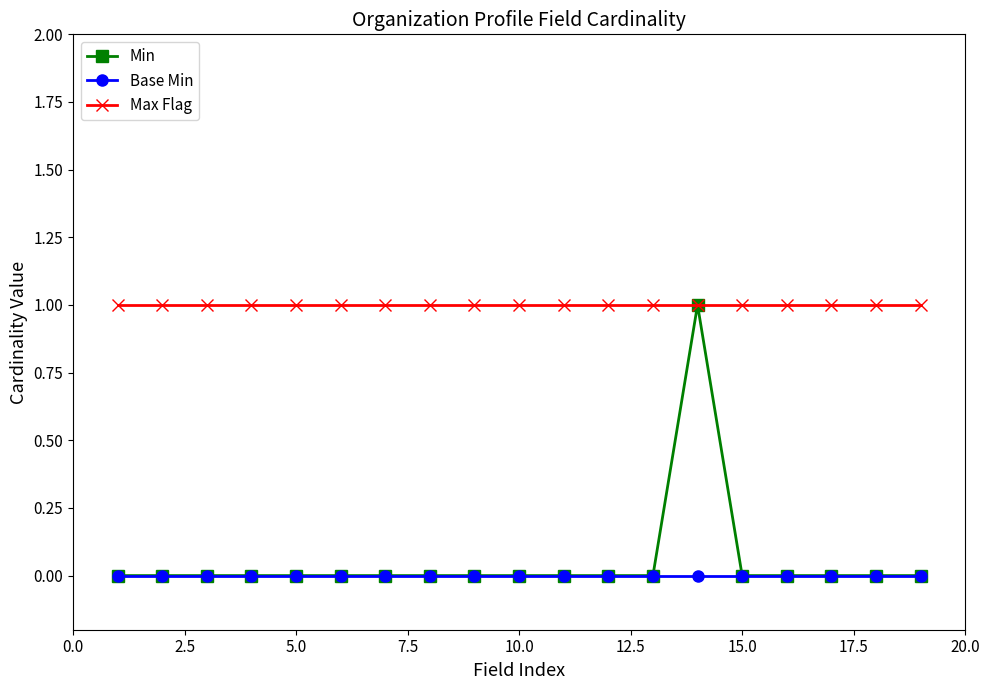

Which series has the largest range (max minus min)?

Min